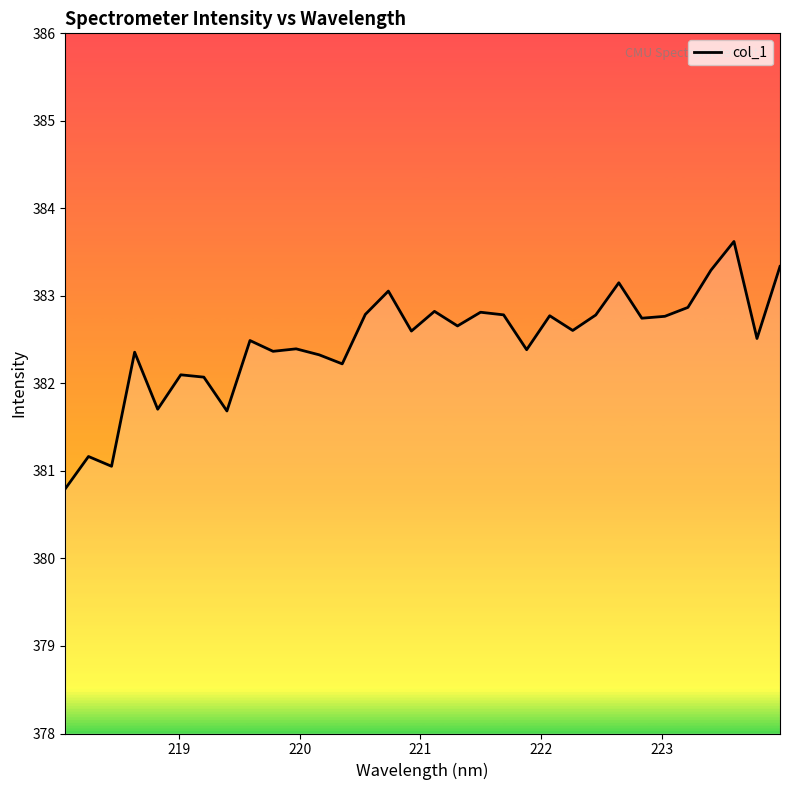

What is the greatest value displayed?

383.6